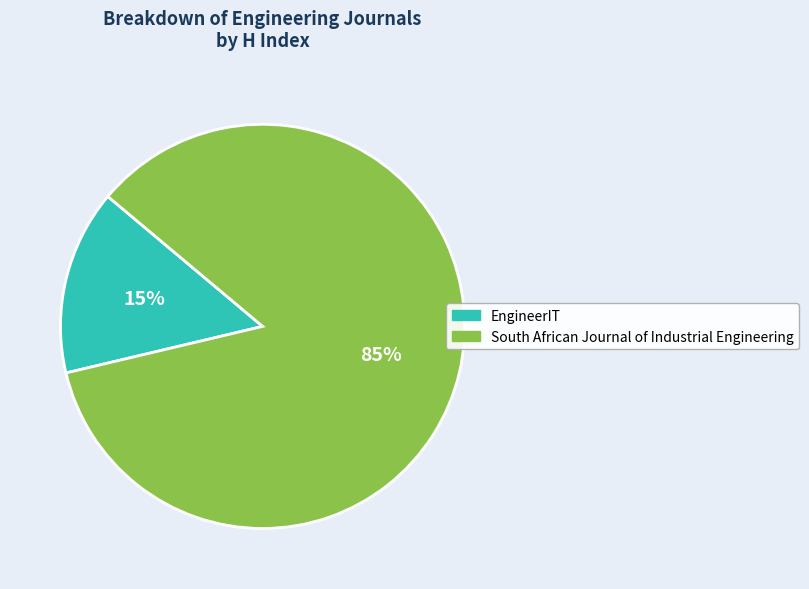

To the nearest percent, what is the average slice percentage?

50%